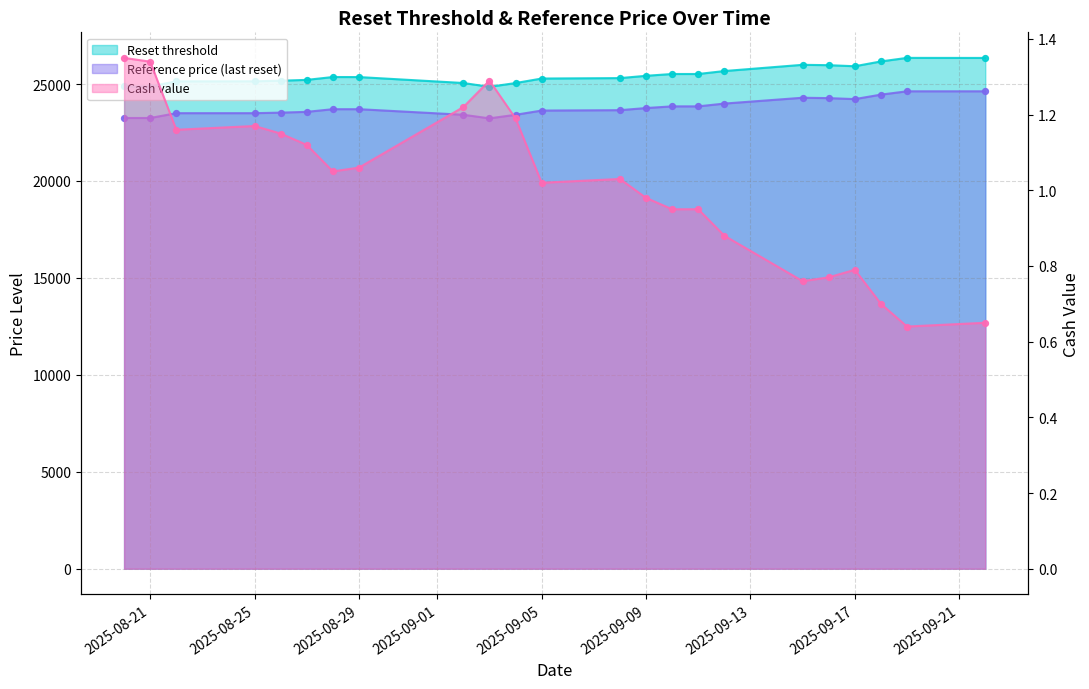

Is the value of Cash value at 2025-08-20 greater than the value of Reference price (last reset) at 2025-09-04?

No